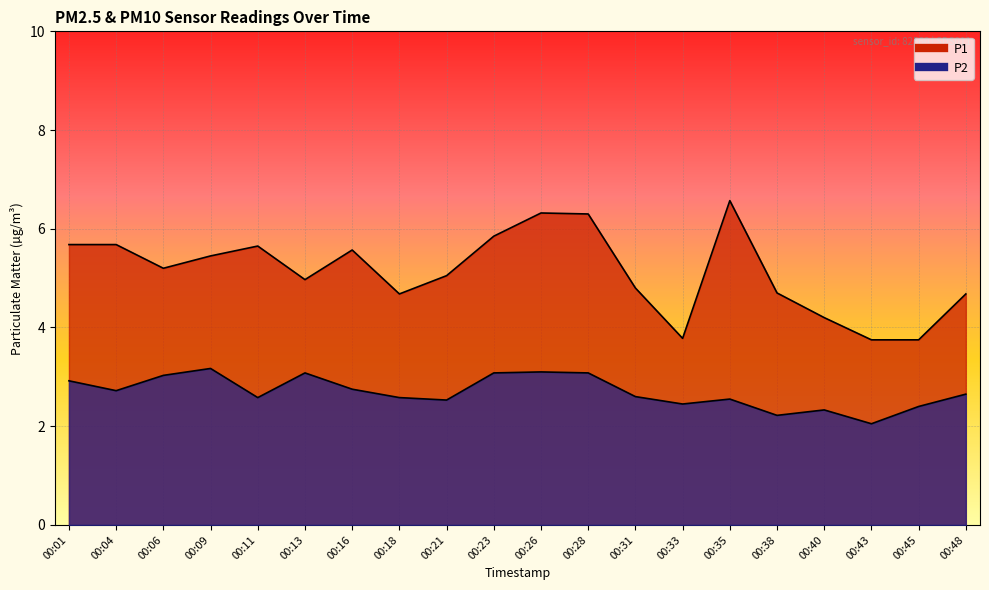

Which has a higher value, 00:48 or 00:43?

00:48